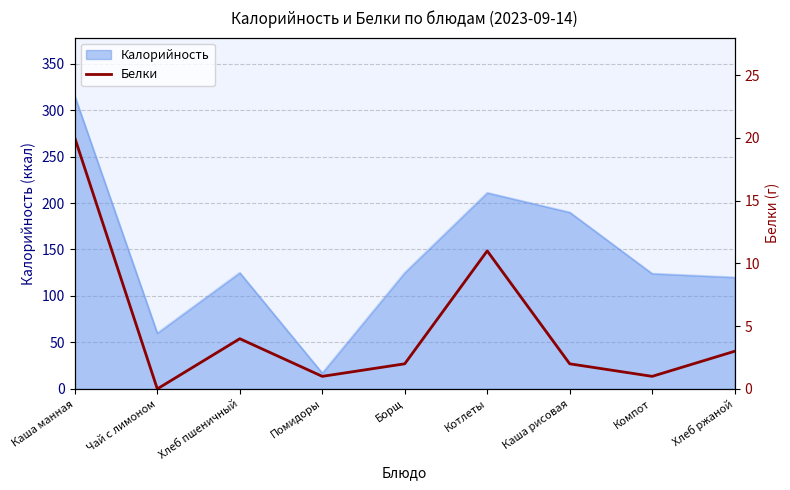

Where does the data first go above 2?

Каша манная